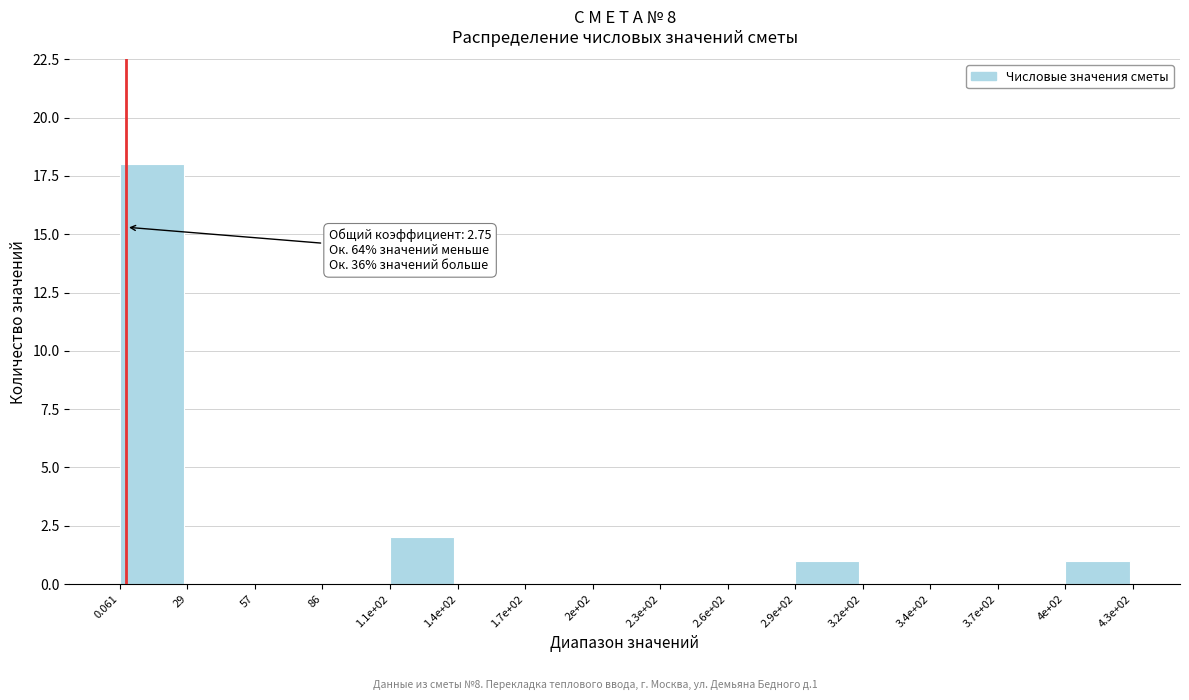

Reading left to right, what are all the values shown in this chart?

0.061=18	29=0	57=0	86=0	1.1e+02=2	1.4e+02=0	1.7e+02=0	2e+02=0	2.3e+02=0	2.6e+02=0	2.9e+02=1	3.2e+02=0	3.4e+02=0	3.7e+02=0	4e+02=1